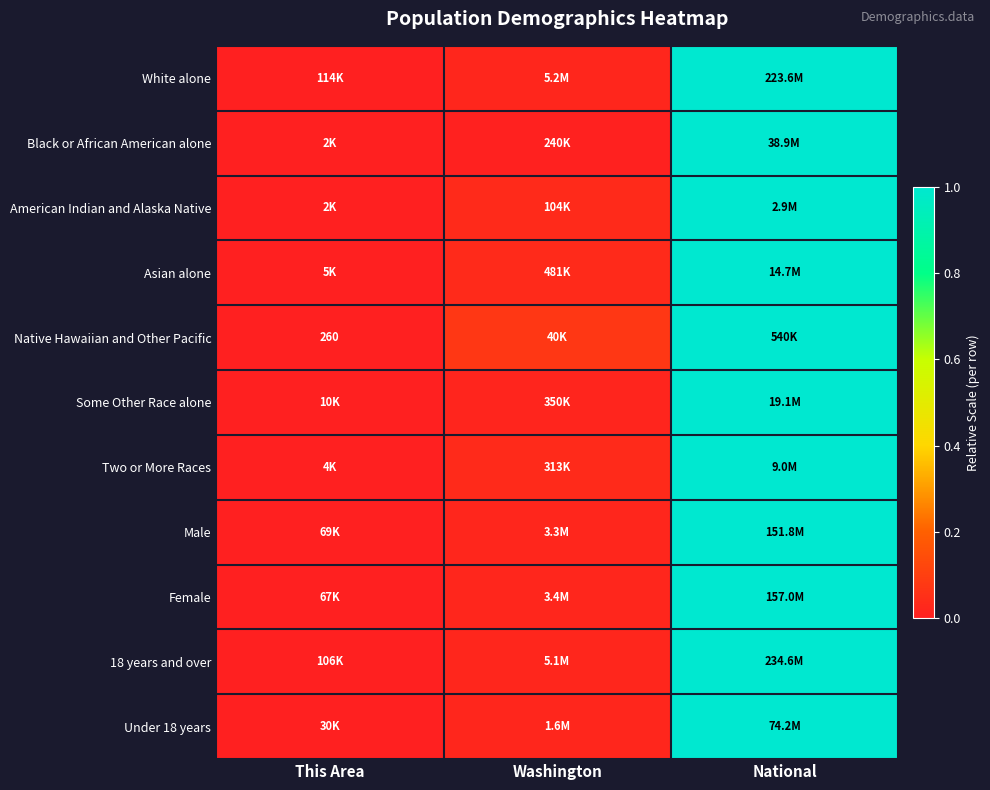

At which category is the sum across all series the highest?

National